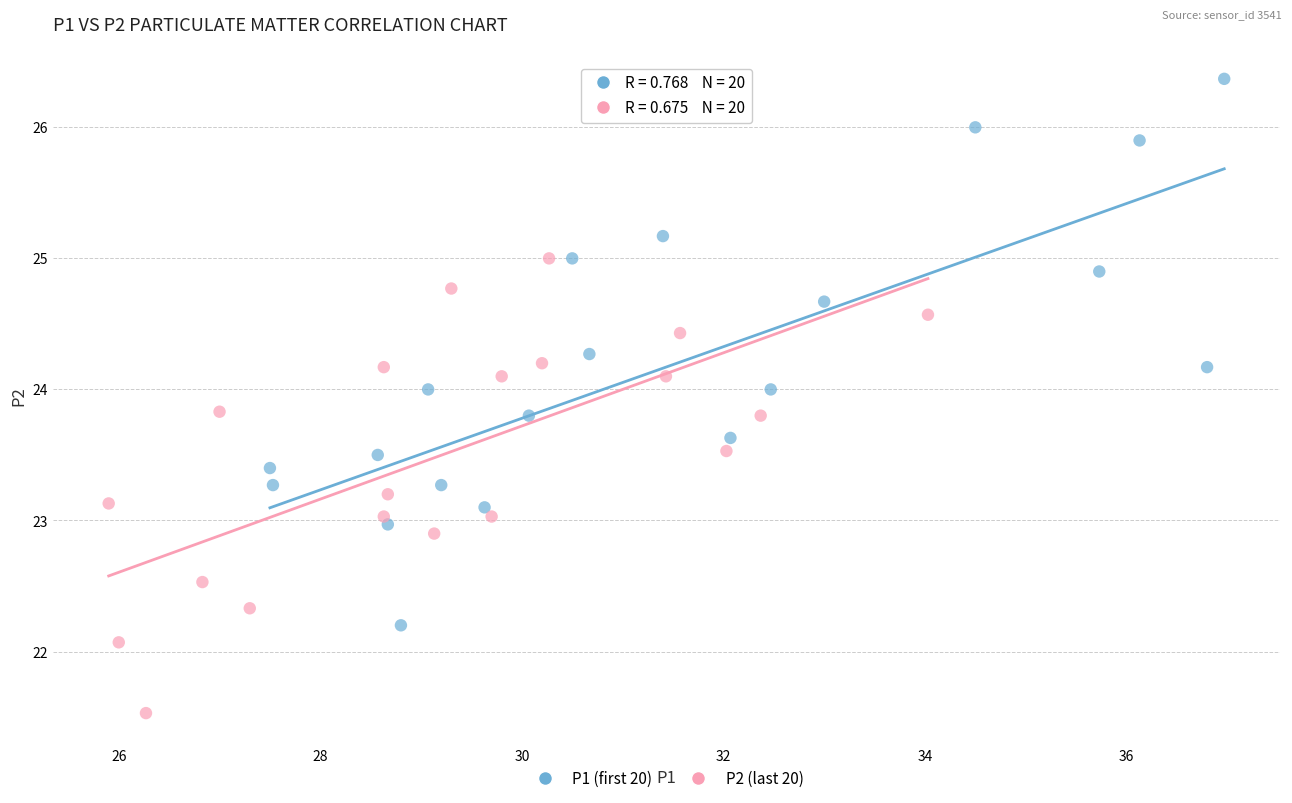

Which series has the widest spread of Y values?

P1 (first 20)